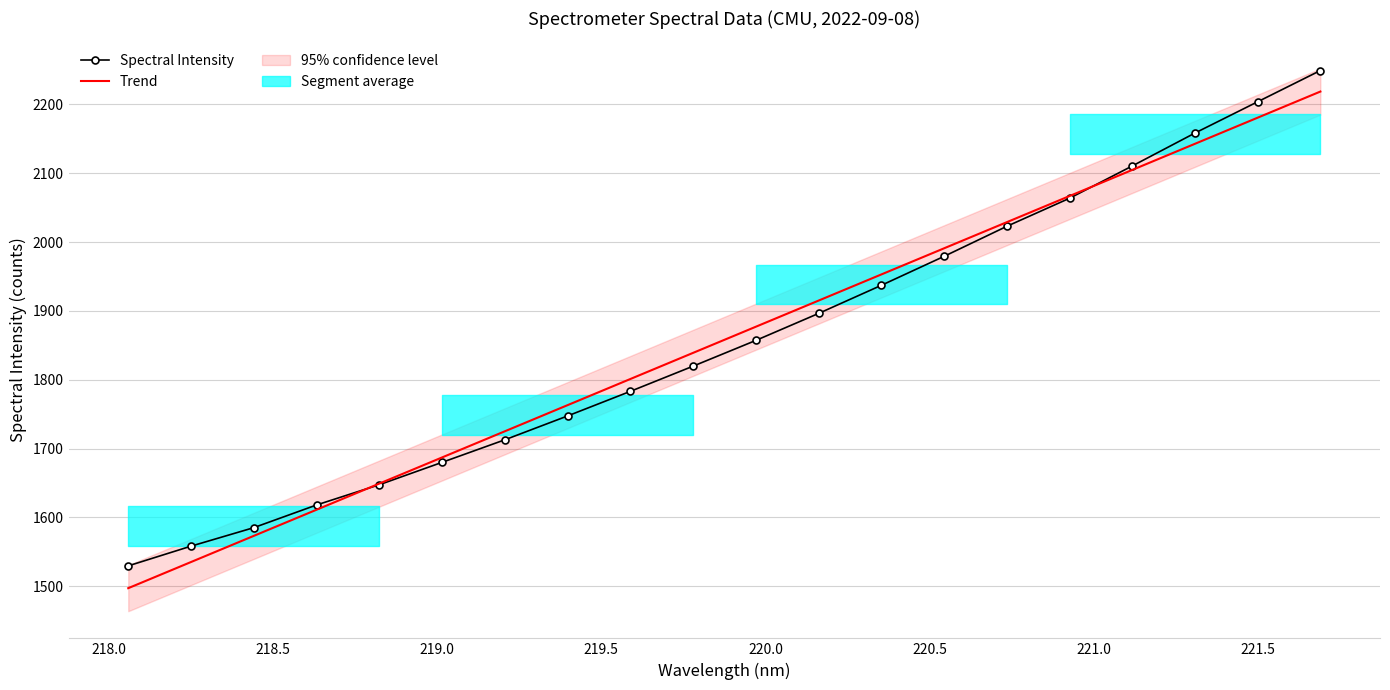

What is the value of the Trend point at the 14th from the left?

1990.9